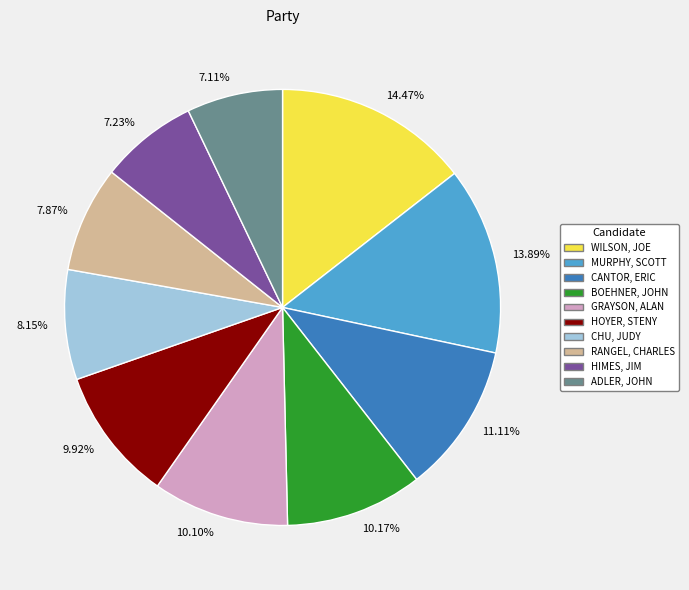

To the nearest percent, what is the difference between the largest and smallest slice percentages?

7%